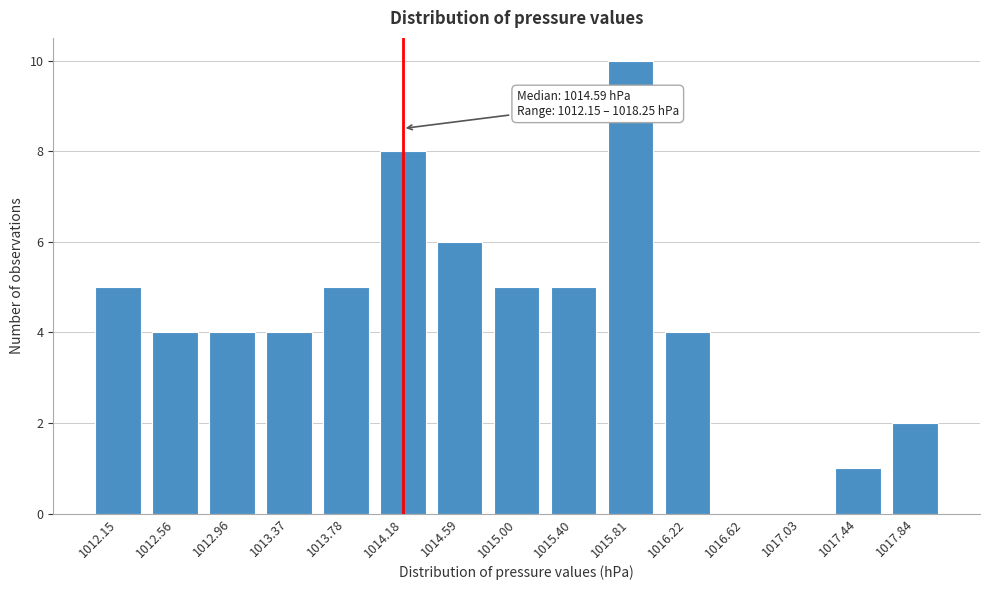

Reading left to right, transcribe all the data shown in this chart.

1012.15=5	1012.56=4	1012.96=4	1013.37=4	1013.78=5	1014.18=8	1014.59=6	1015.00=5	1015.40=5	1015.81=10	1016.22=4	1016.62=0	1017.03=0	1017.44=1	1017.84=2